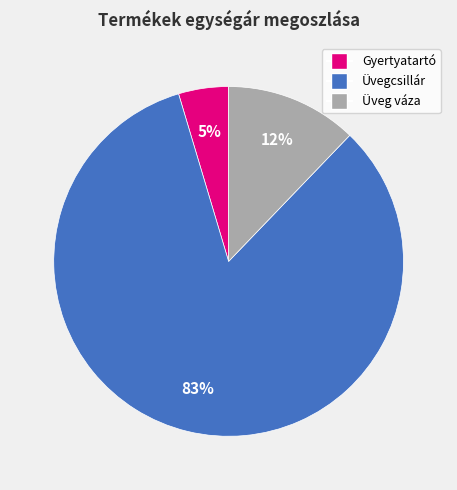

Is there a majority slice in this chart?

Yes